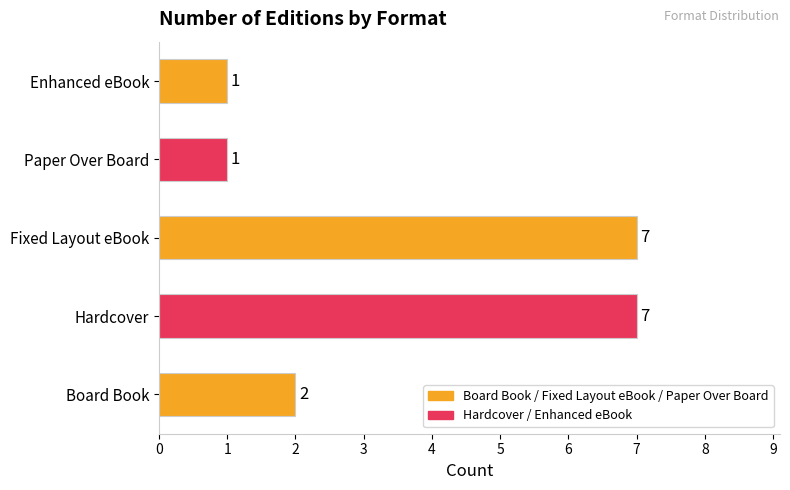

The value at Board Book is 2. True or false?

True